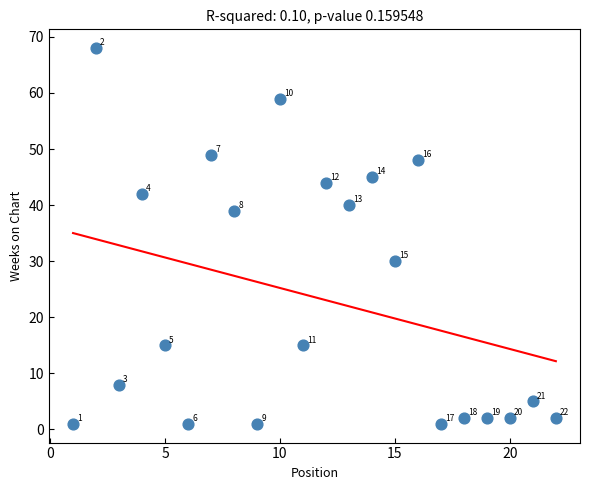

What Y value in the scatter plot is closest to 34?

30